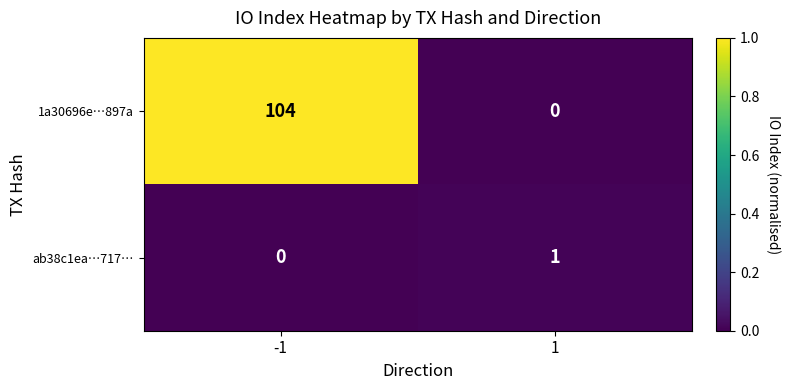

The value of ab38c1ea…717… at 1 is 2. True or false?

False